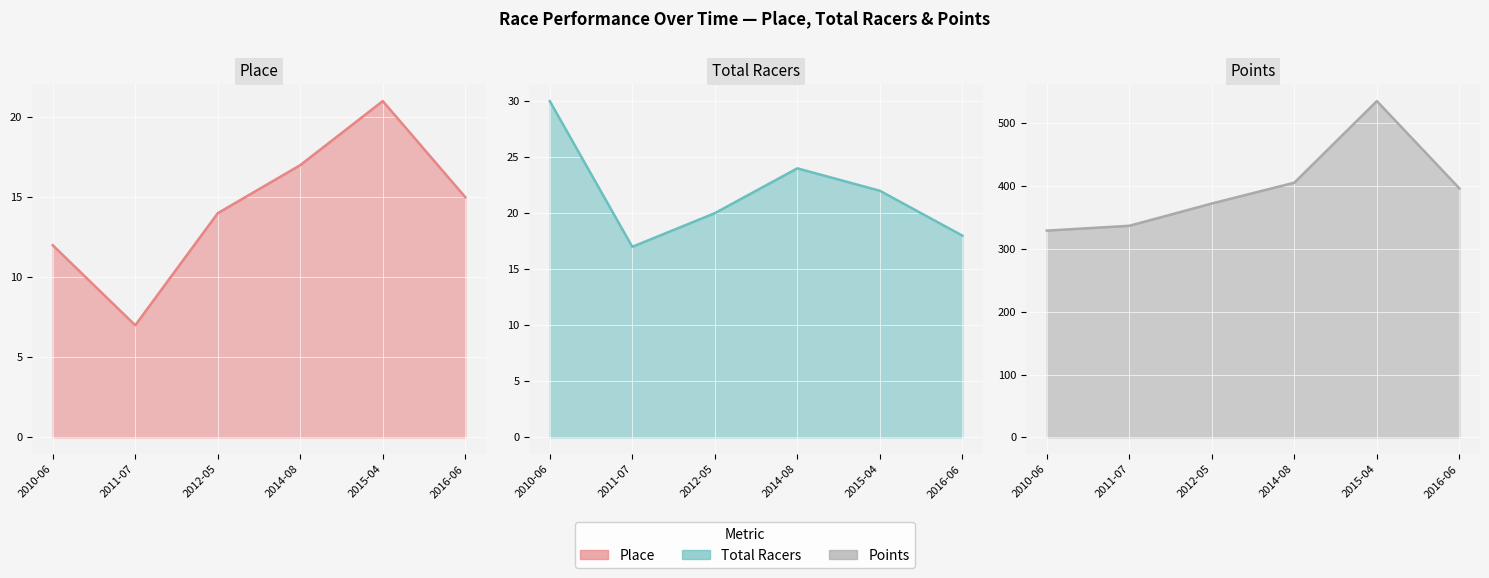

Rank the series by their maximum value, from highest to lowest.

Points line, Total Racers line, Place line